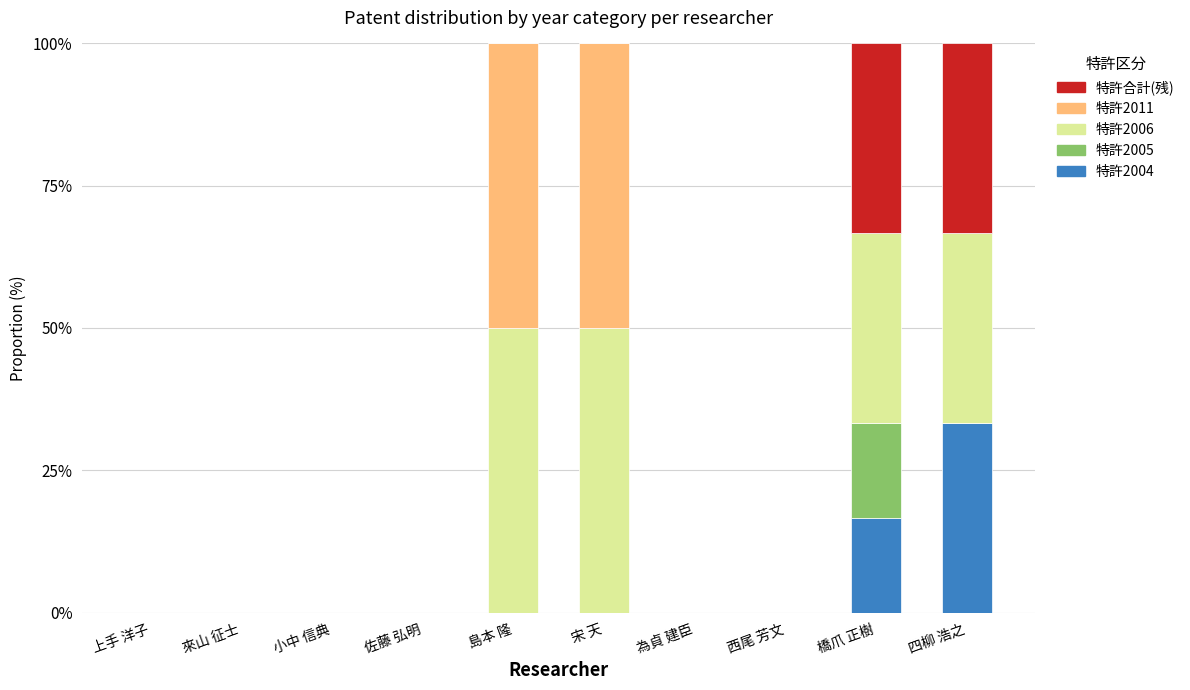

Count the number of categories in the chart.

10